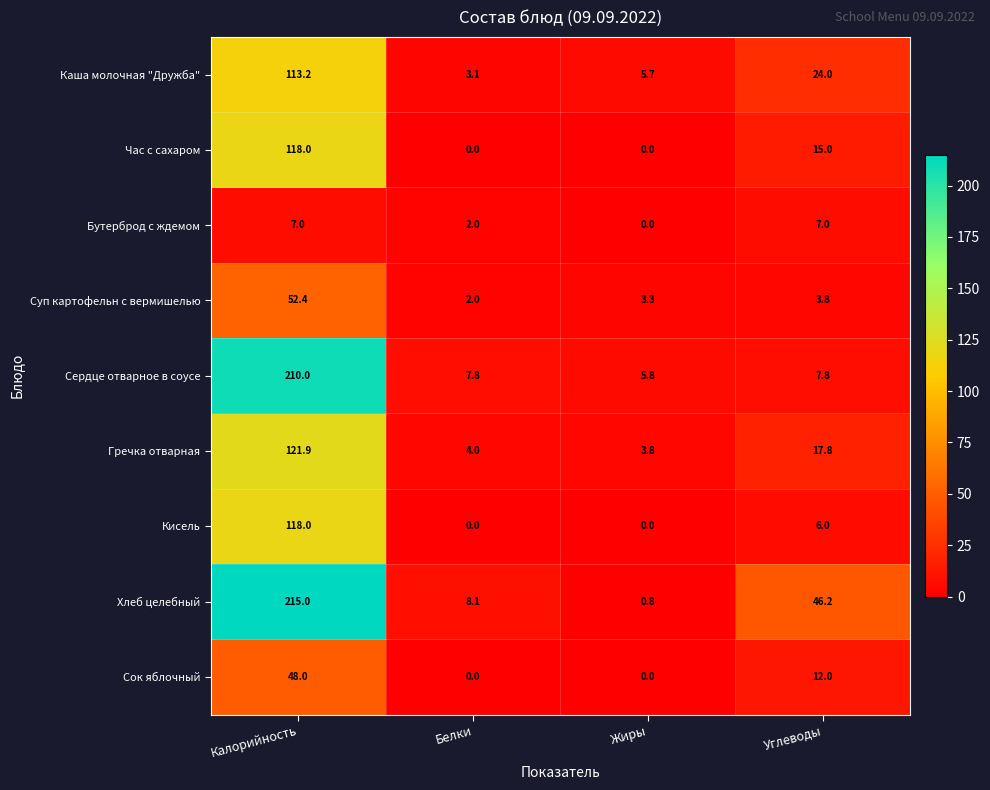

What is the difference between the second highest and second lowest values in the Суп картофельн с вермишелью series?

0.5